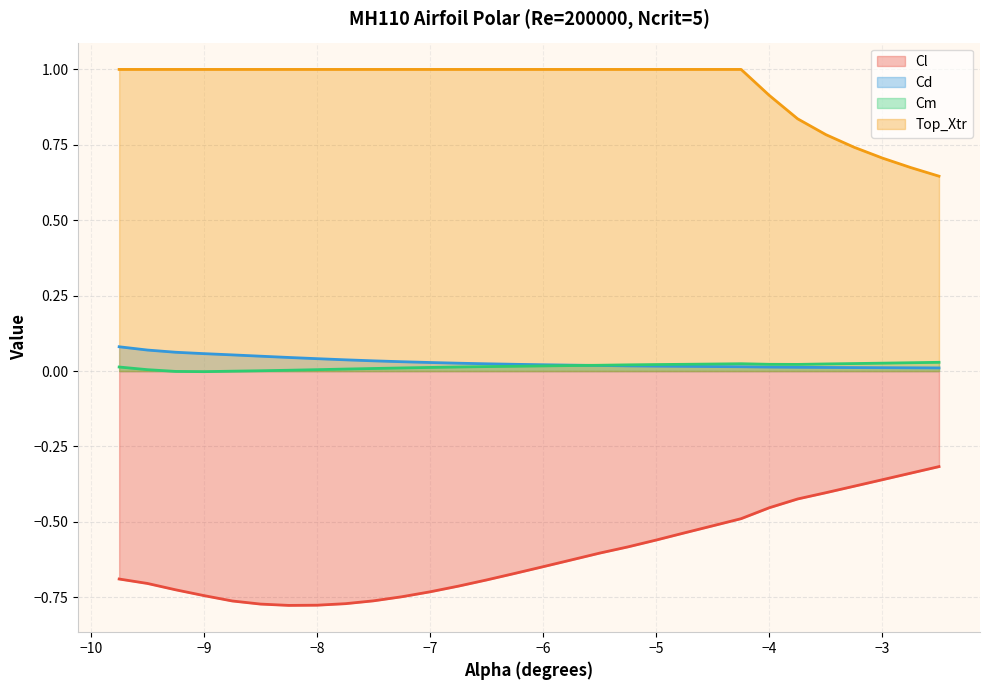

How many lines are shown in the chart?

4